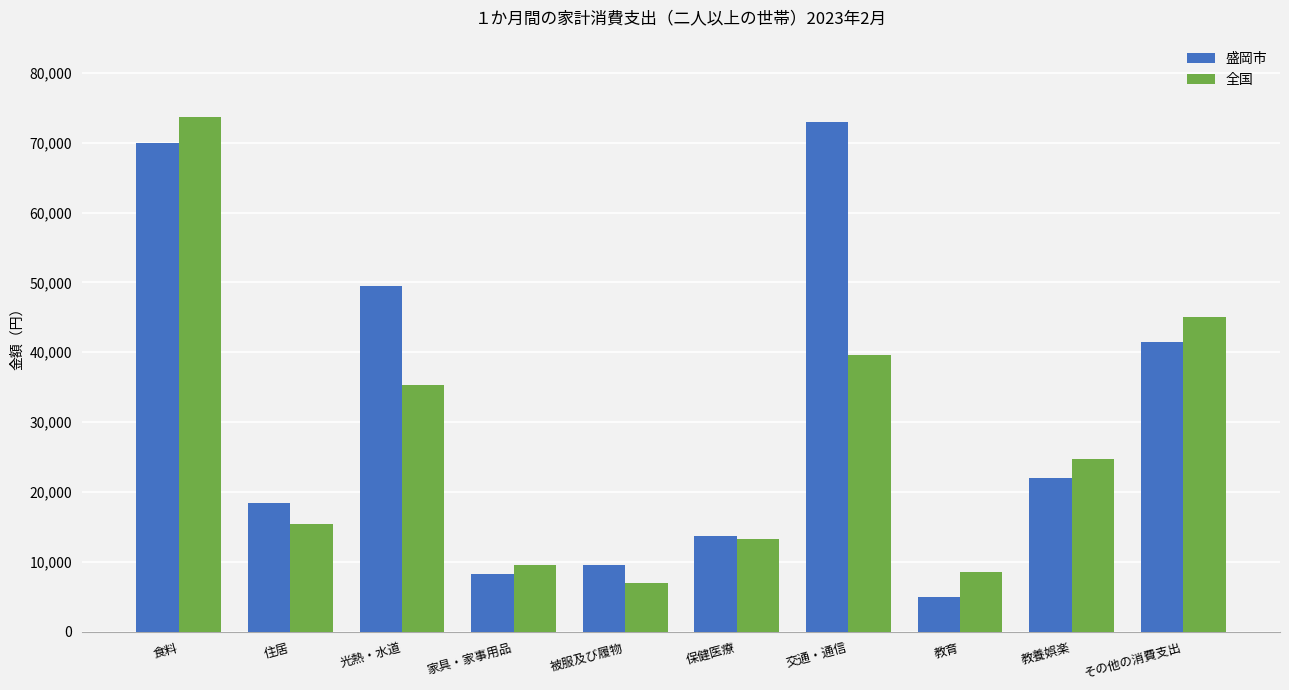

What value does the 盛岡市 series have at 教育, to the nearest 100?

5000